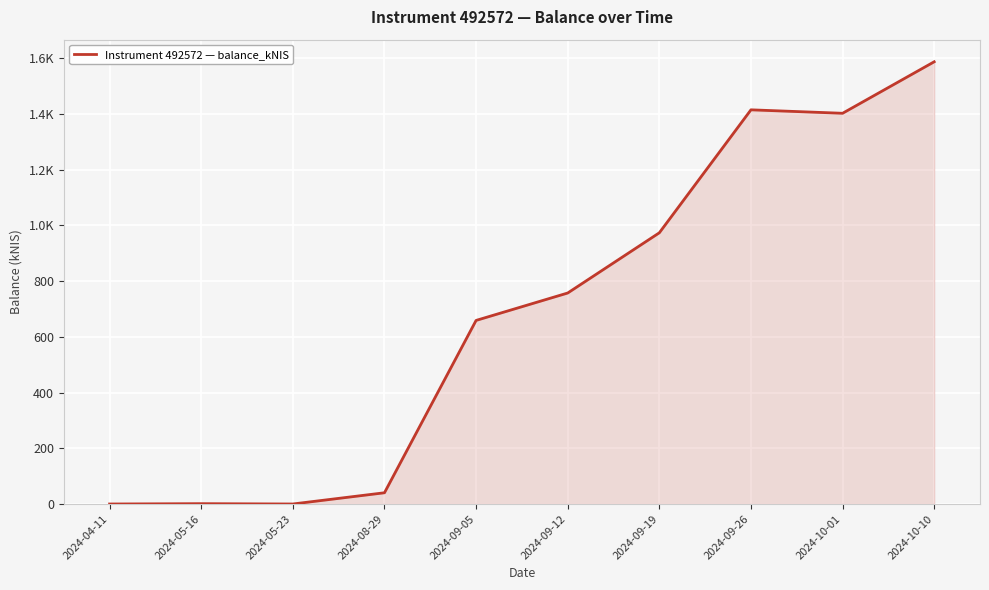

Is this an area chart (filled region under the line)?

Yes